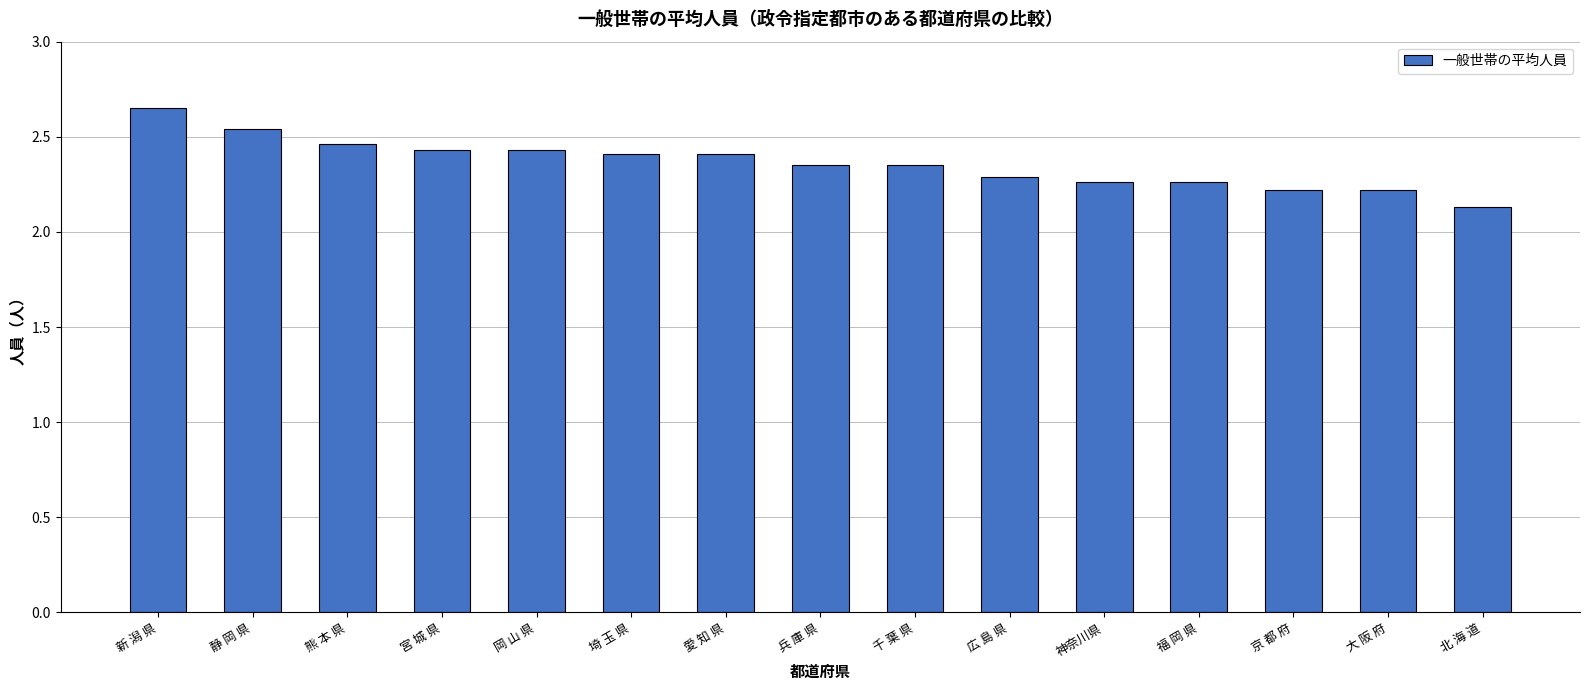

Are the bars grouped side by side (vs. stacked)?

No